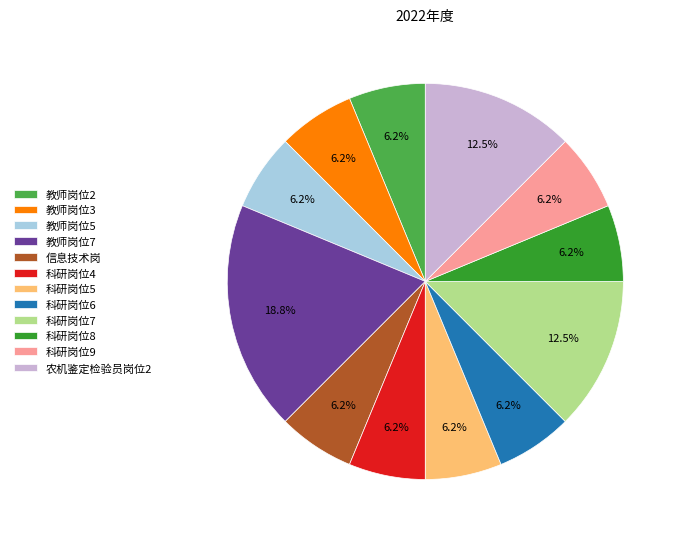

What is the largest slice in the pie chart?

教师岗位7